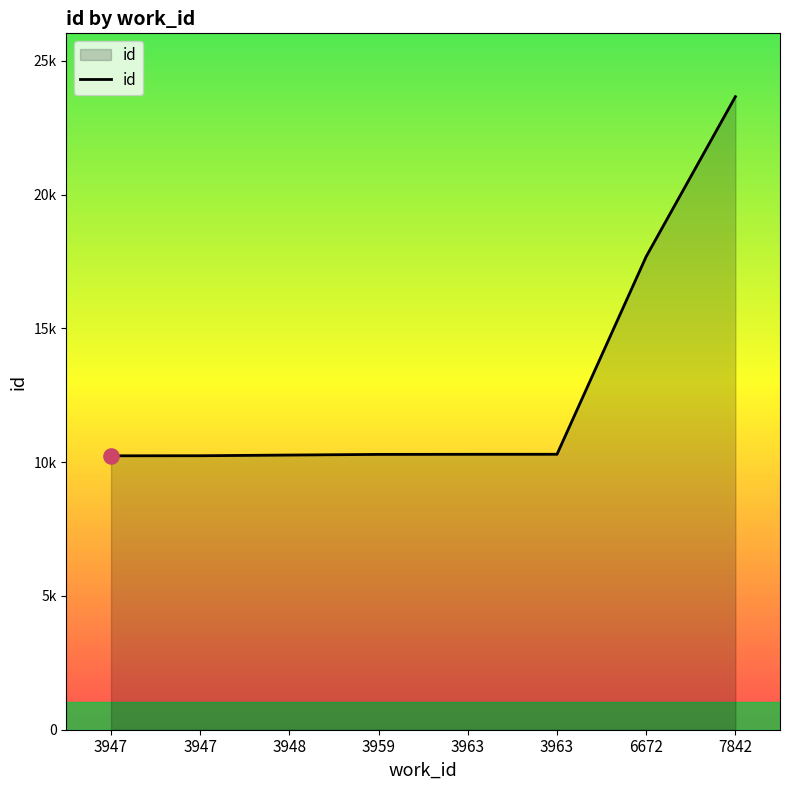

Approximately how many times larger is the value at 3963 compared to 3948?

1.0